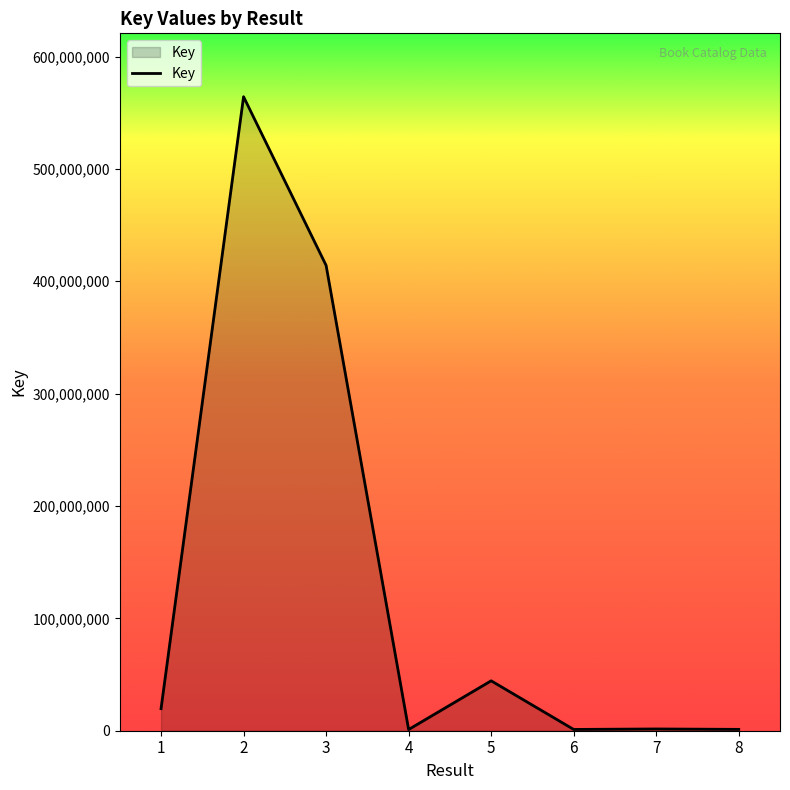

What is the difference between the maximum and minimum values?

563171226